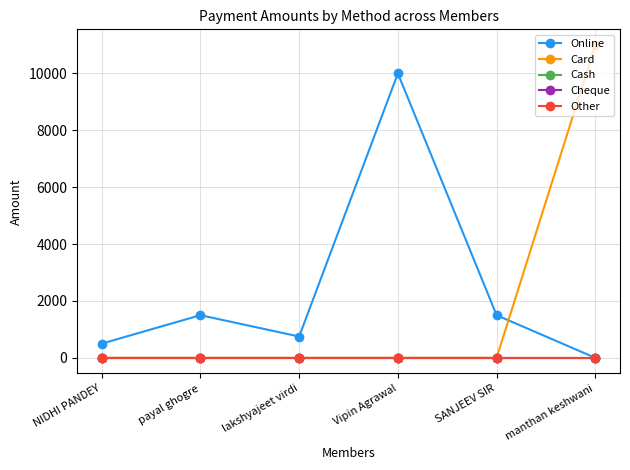

Is this an area chart (filled region under the line)?

No